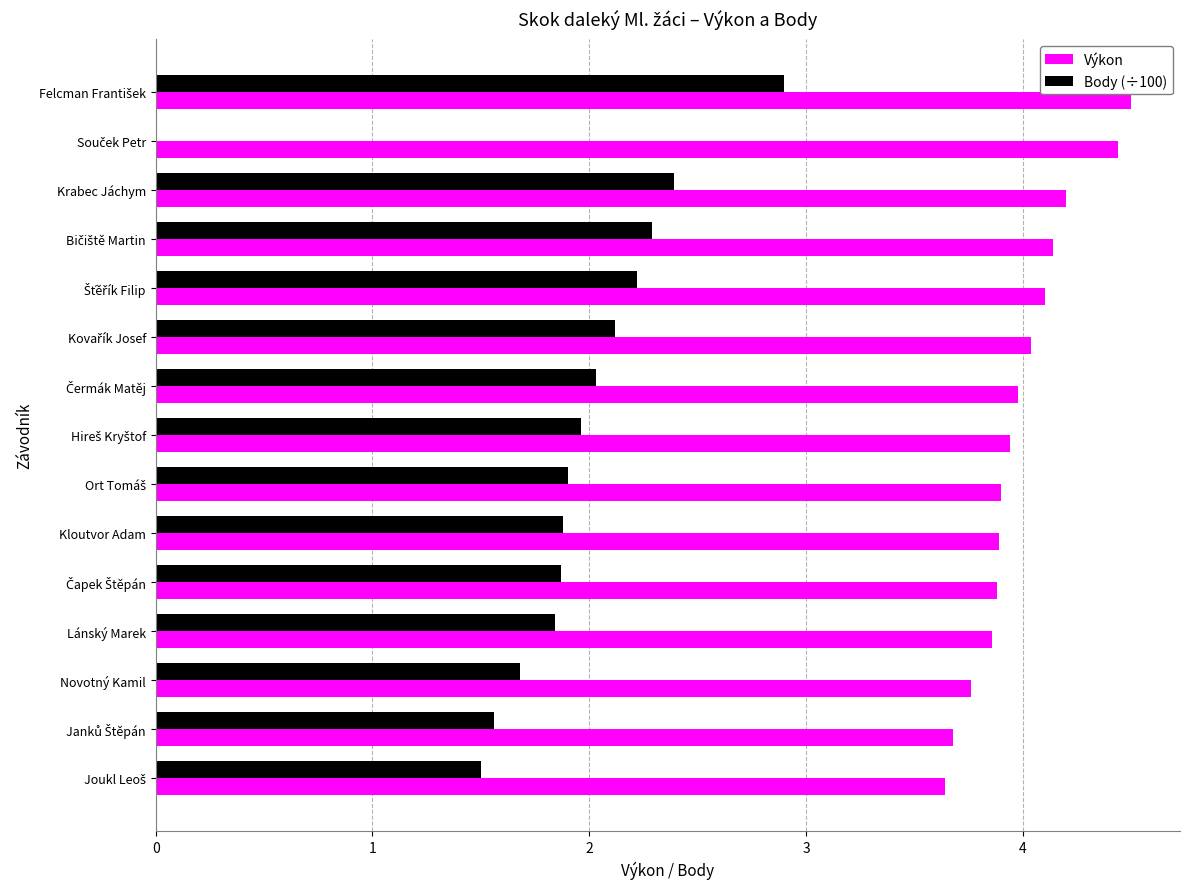

Which series has the largest total across all categories?

Výkon